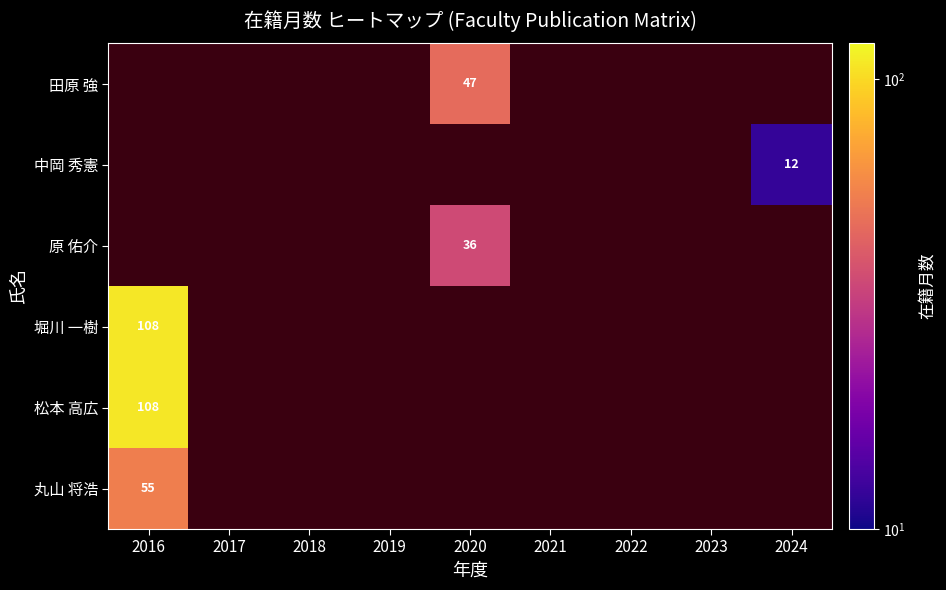

True or false: 中岡 秀憲 has a value of 3 at 2024.

False